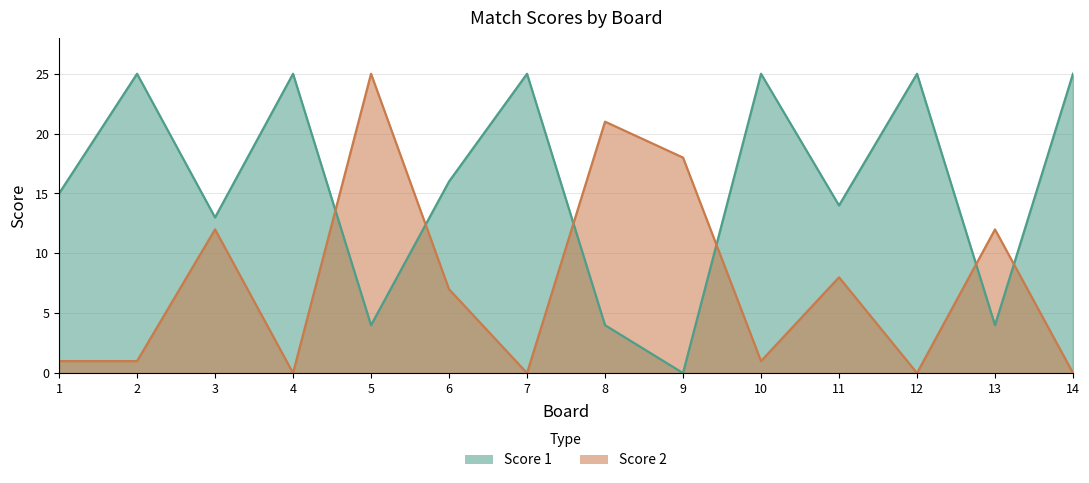

Between 8 and 9, which series saw the biggest shift?

Score 1